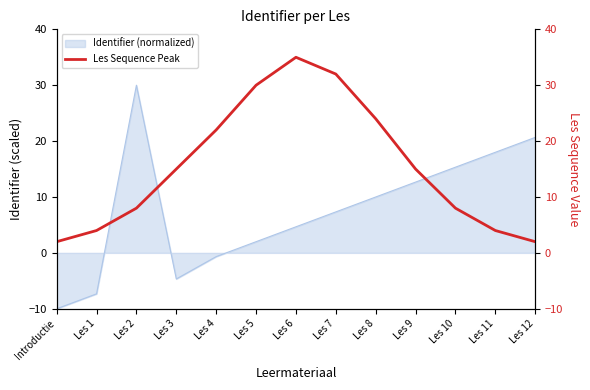

How many values exceed 15?

5